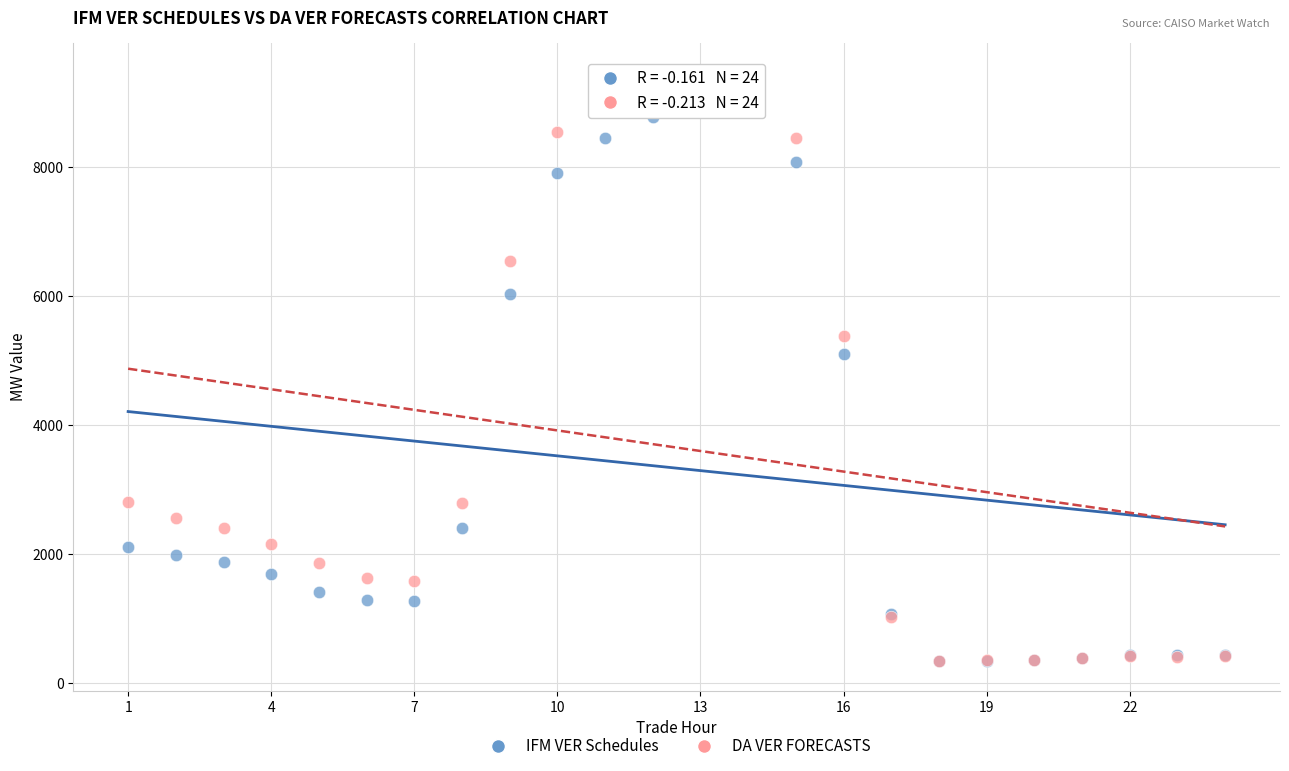

In the DA VER FORECASTS series, what Y value is closest to 4902?

5385.2